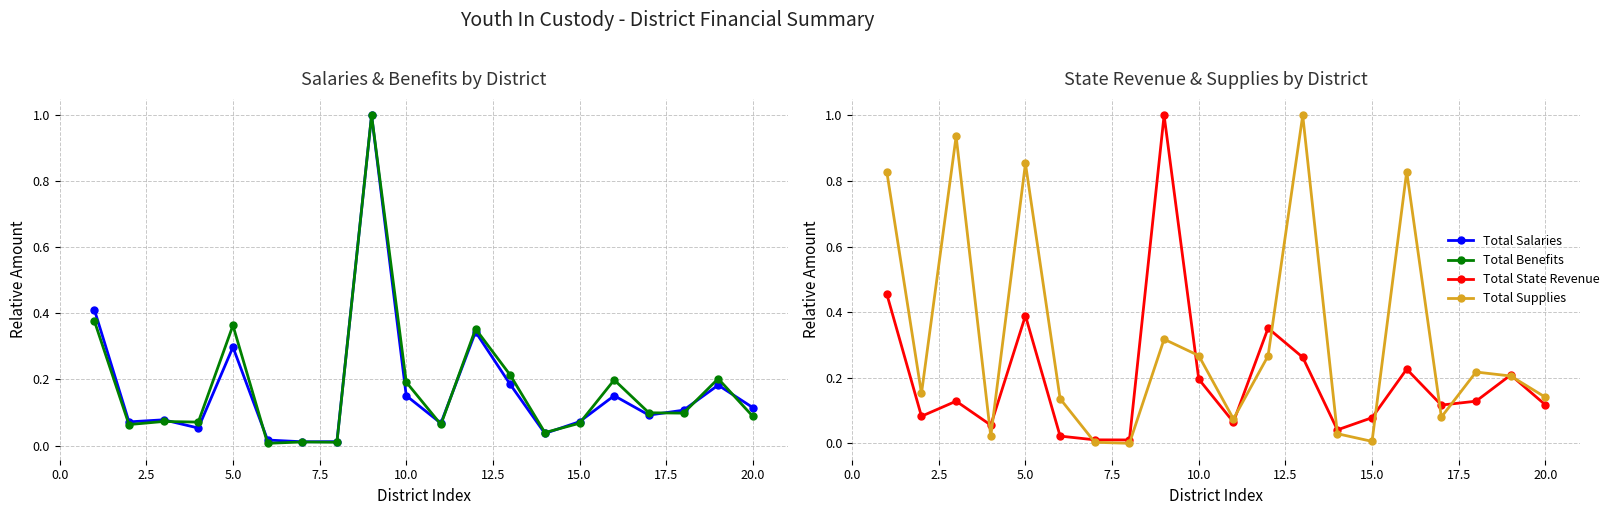

What is the maximum value for Total Salaries?

1.0